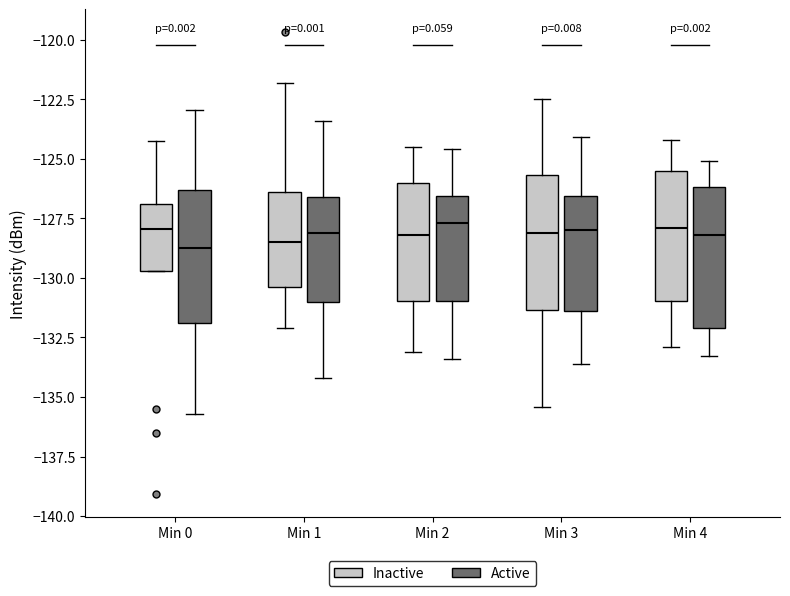

Where does the upper whisker of the box for Min 0 (Active) end on the y-axis? The values are not printed on the chart, so give them approximately, as read against the axis.

-123.0